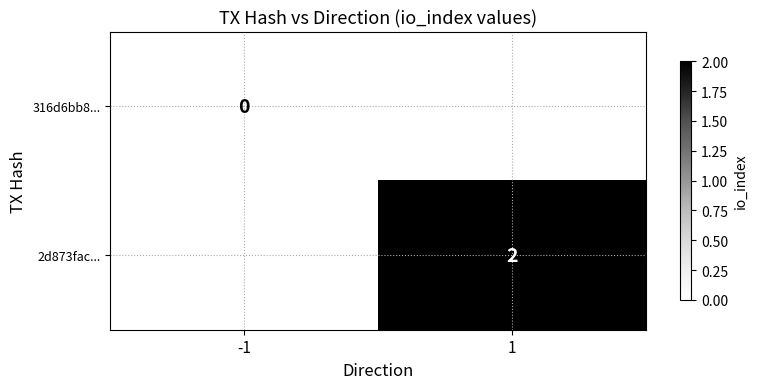

True or false: 2d873fac... has a value of 1.3 at 1.

False